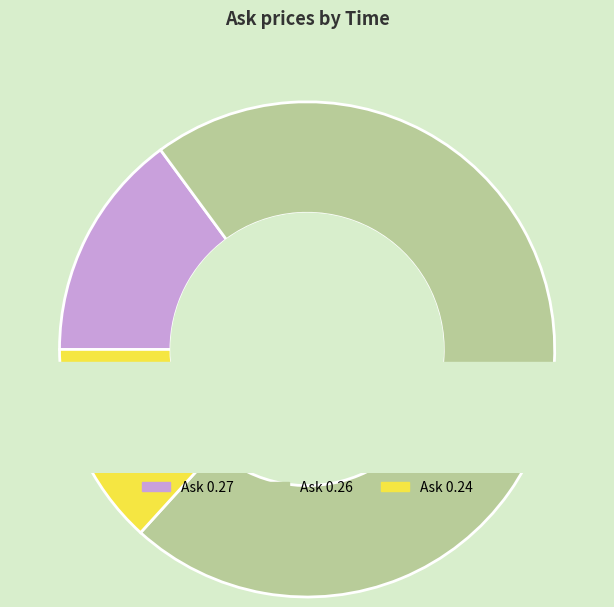

Rank the categories by value from lowest to highest.

17:17:51.948, 17:52:50.381, 17:48:03.348, 17:47:08.377, 17:38:02.402, 17:30:03.582, 17:50:35.153